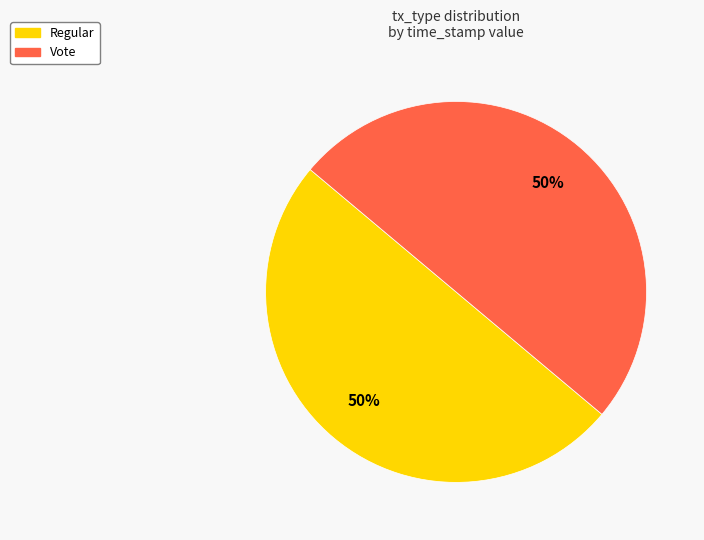

Do Regular and Vote together represent more than half of the pie?

Yes